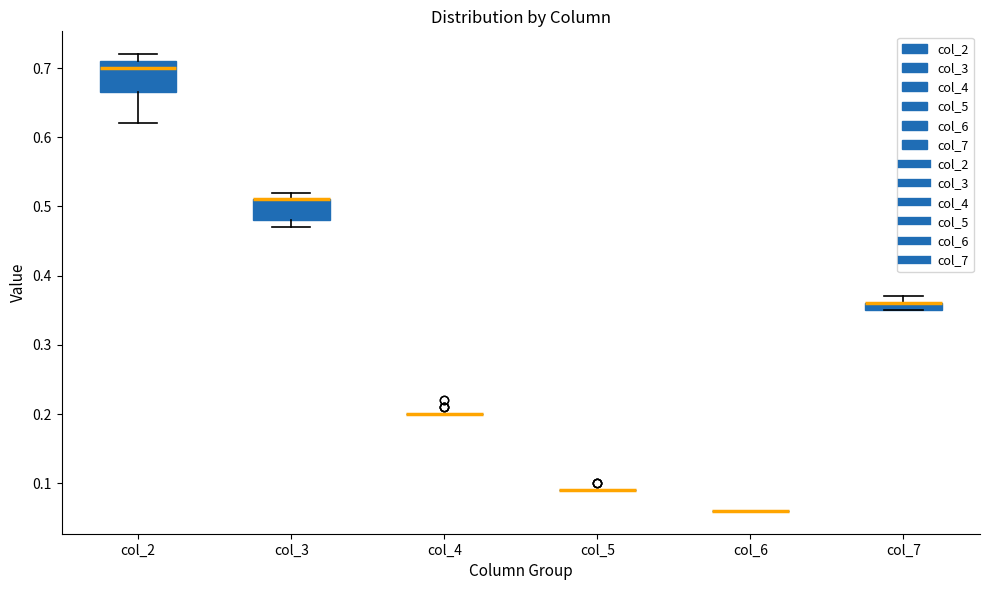

Comparing the boxes themselves (not the whiskers), which one is the tallest?

col_2